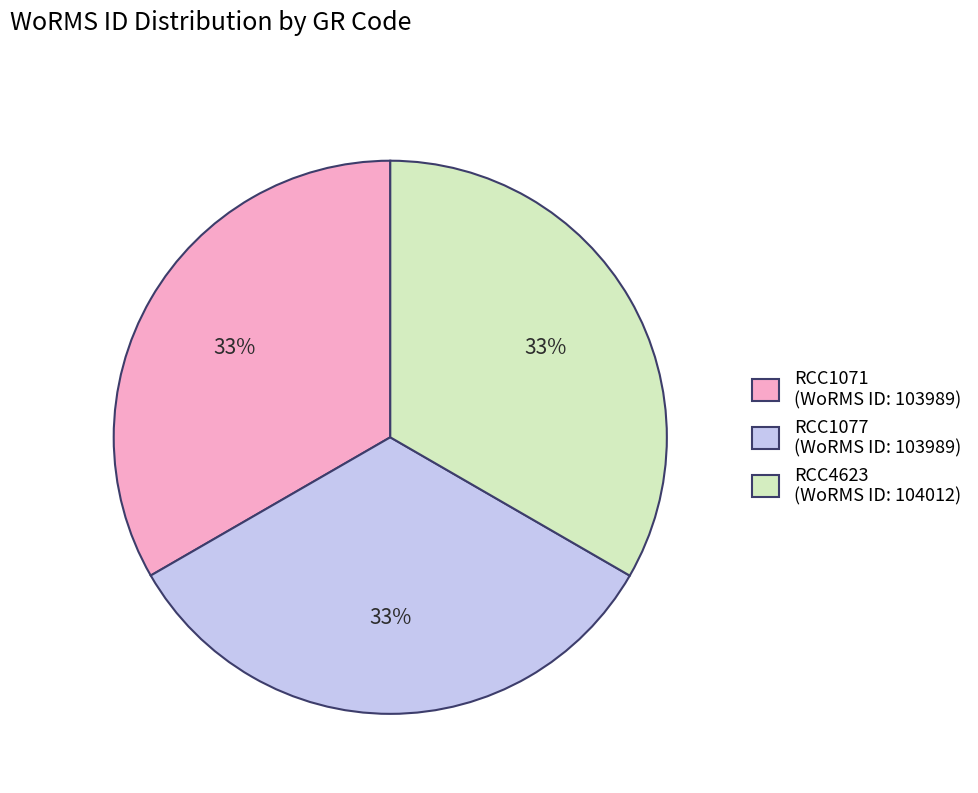

Is it true that RCC4623 is 44% of the pie?

False